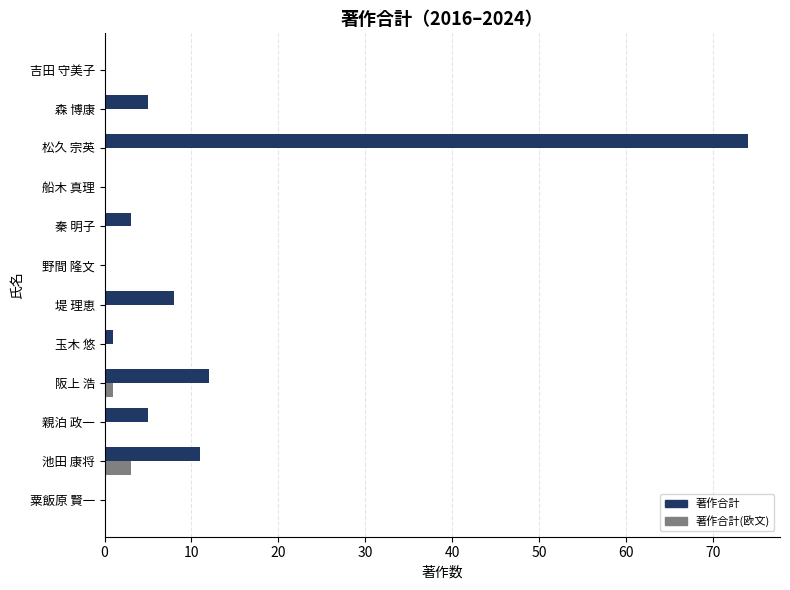

True or false: 著作合計 has a value of 98 at 松久 宗英.

False